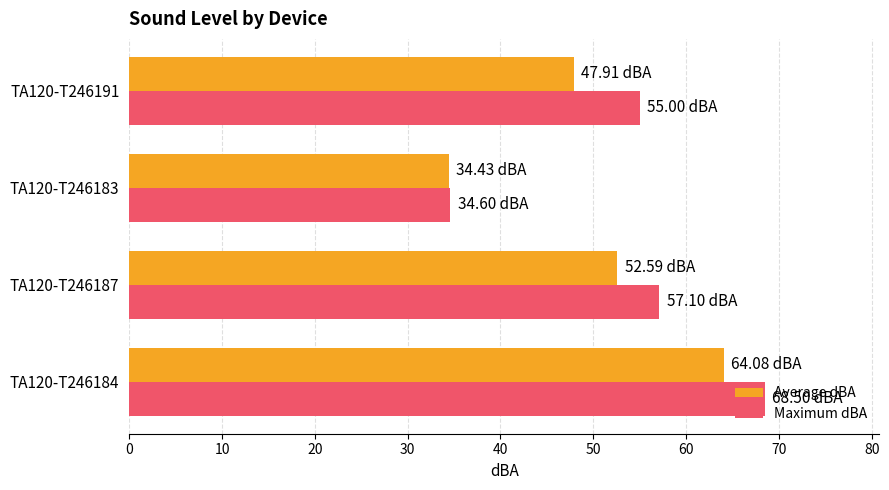

Which series has the largest range (max minus min)?

Maximum dBA